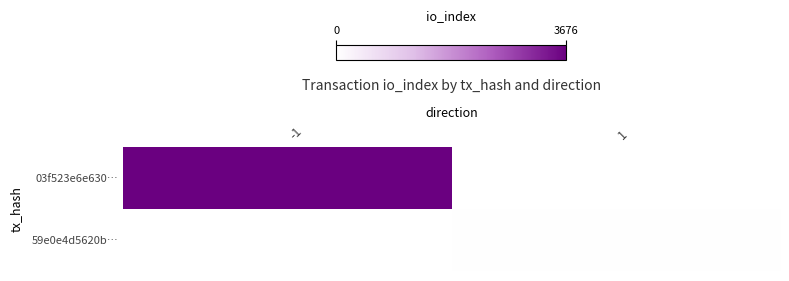

Between -1 and 1, which series saw the biggest shift?

03f523e6e630…